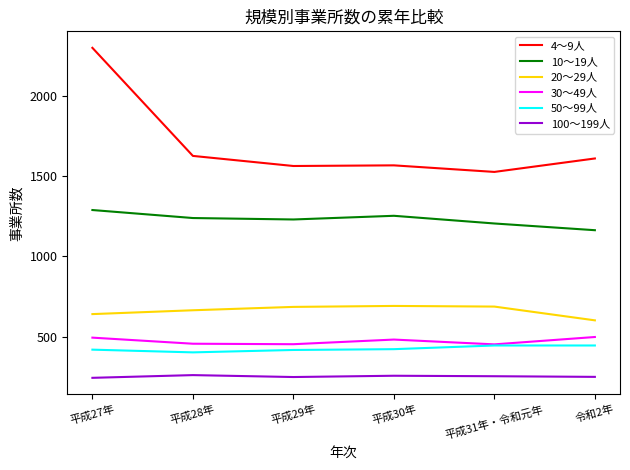

What is the smallest value displayed?

242